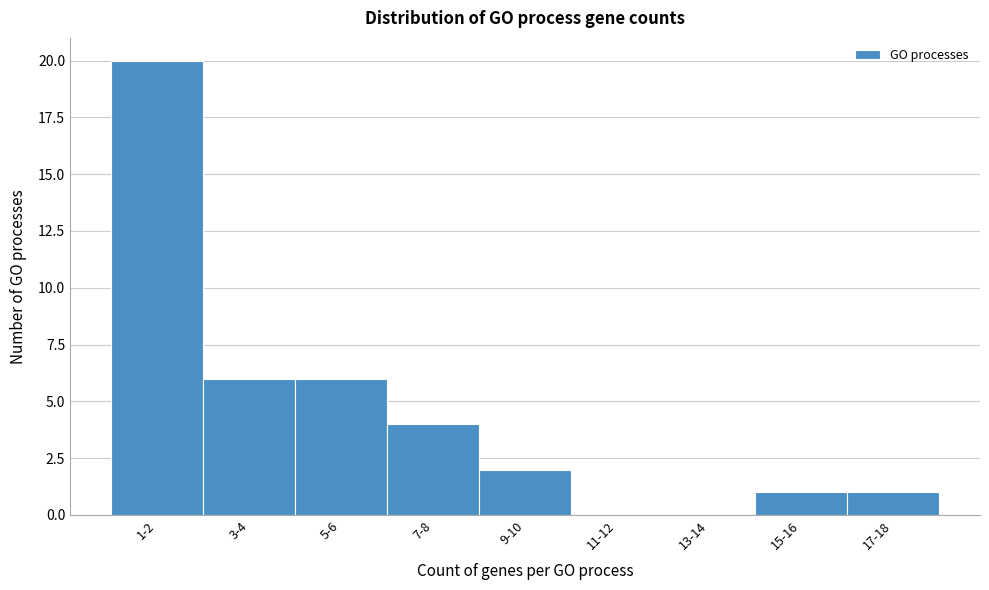

Reading left to right, list all the values displayed in this chart.

1-2=20	3-4=6	5-6=6	7-8=4	9-10=2	11-12=0	13-14=0	15-16=1	17-18=1